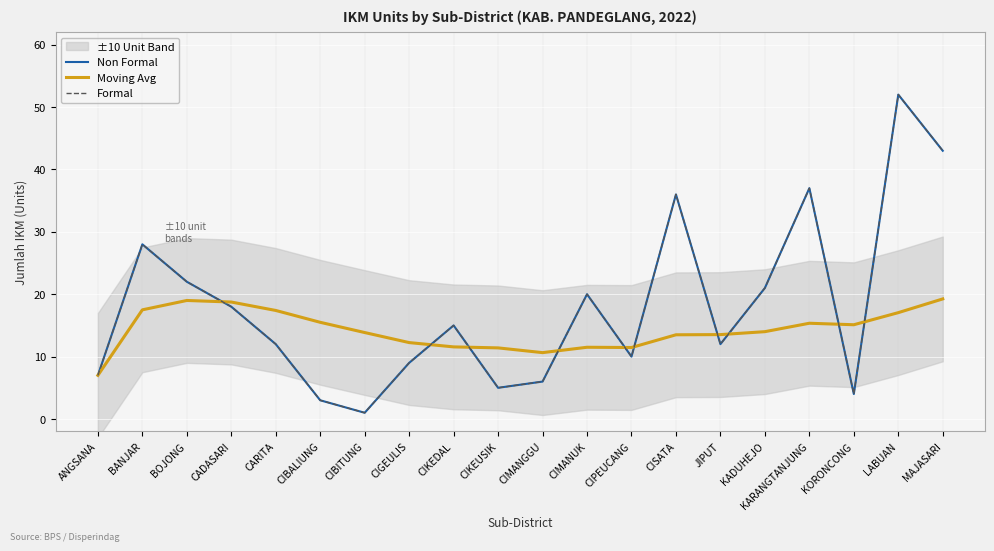

Which series changed the most between BANJAR and MAJASARI?

Non Formal